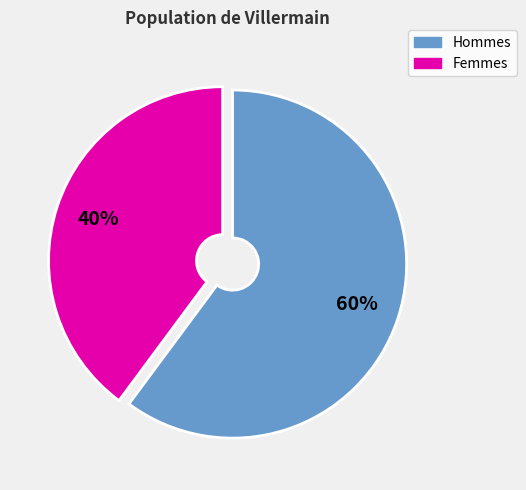

Is there a majority slice in this chart?

Yes